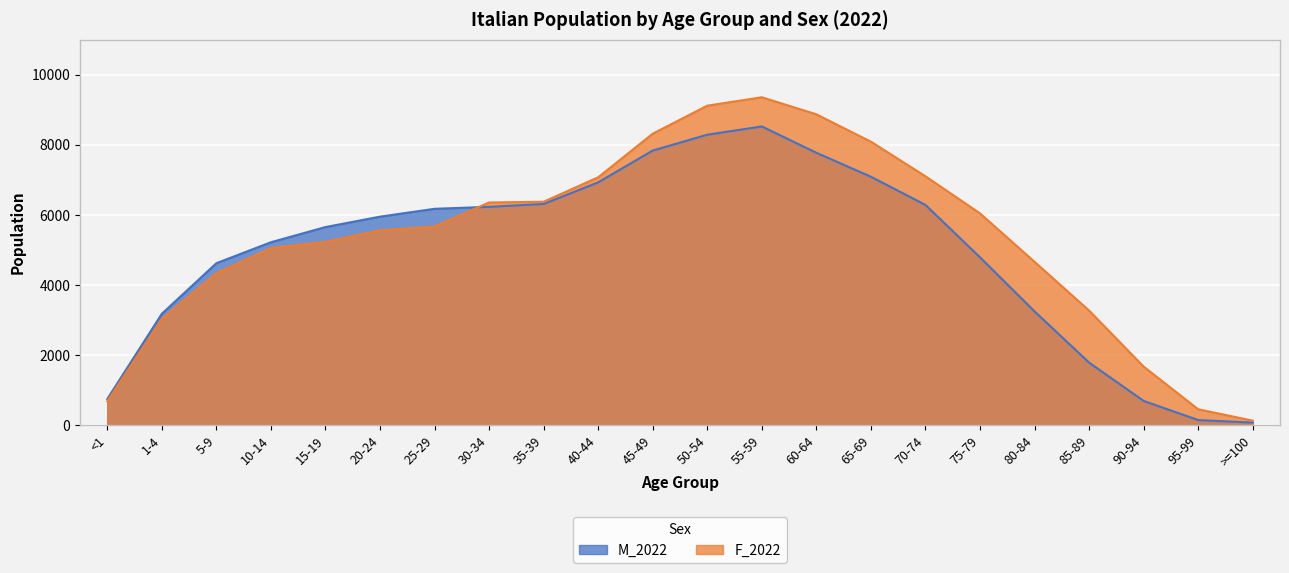

Reading left to right, what are all the values shown in this chart?

M_2022: <1=748	1-4=3179	5-9=4622	10-14=5220	15-19=5653	20-24=5950	25-29=6174	30-34=6230	35-39=6312	40-44=6929	45-49=7836	50-54=8288	55-59=8524	60-64=7772	65-69=7089	70-74=6284	75-79=4790	80-84=3246	85-89=1786	90-94=692	95-99=146	>=100=75
F_2022: <1=684	1-4=3034	5-9=4340	10-14=5056	15-19=5231	20-24=5560	25-29=5671	30-34=6354	35-39=6376	40-44=7074	45-49=8318	50-54=9117	55-59=9357	60-64=8870	65-69=8089	70-74=7102	75-79=6043	80-84=4661	85-89=3270	90-94=1672	95-99=454	>=100=129